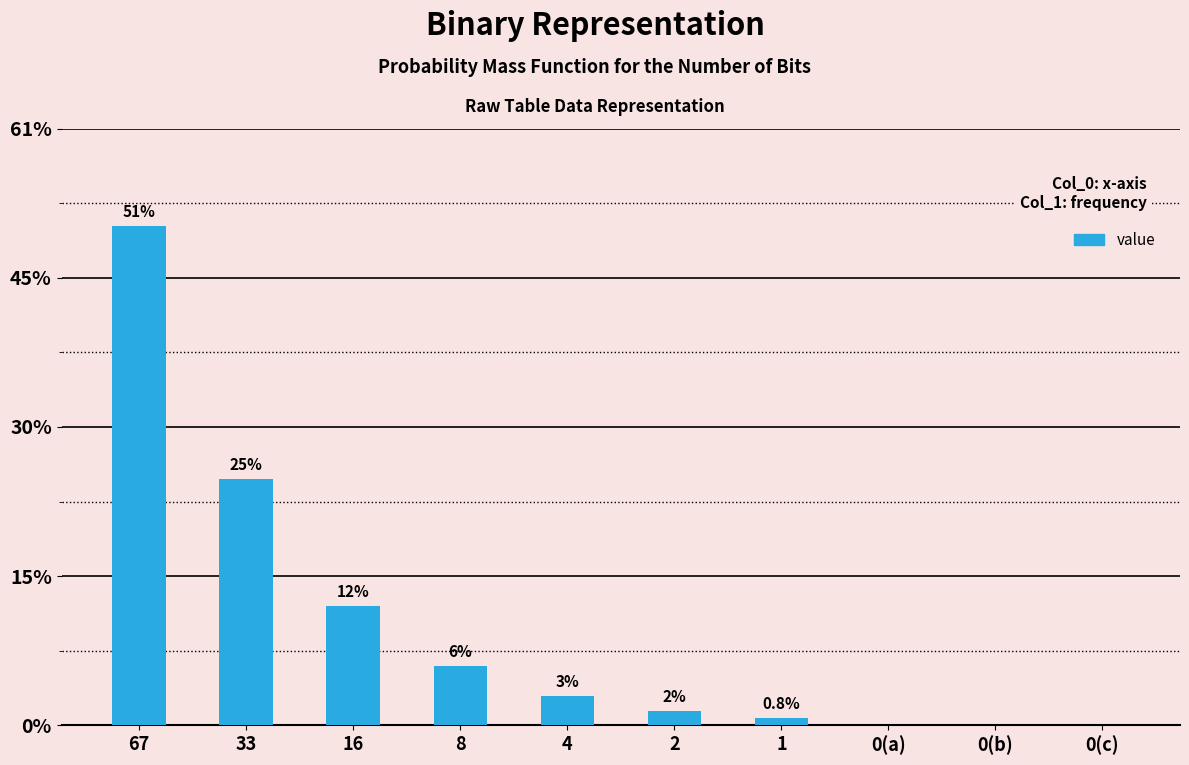

Reading right to left, list all the values displayed in this chart.

0	0	0	1	2	4	8	16	33	67